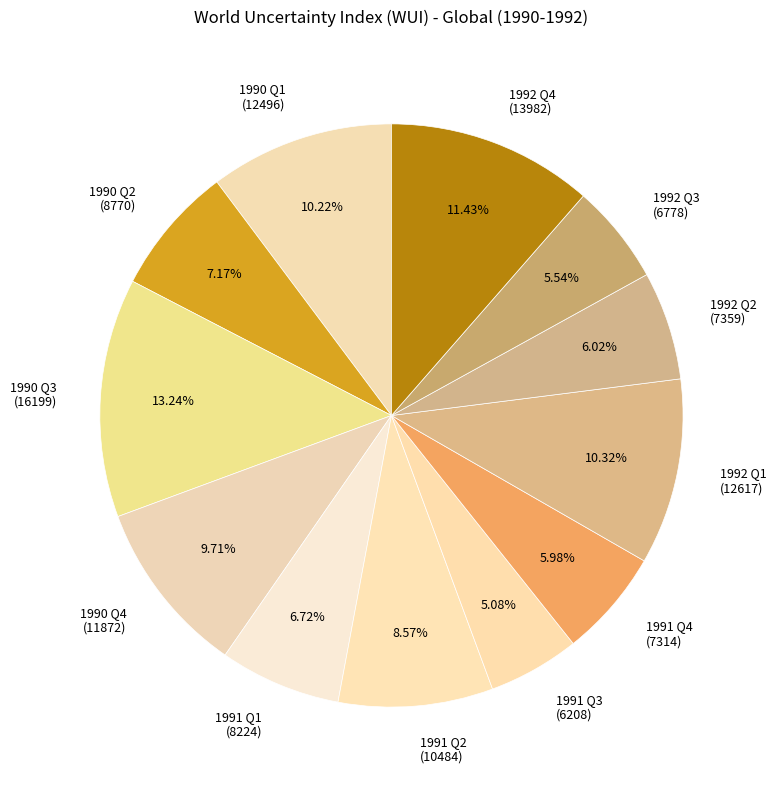

What percentage is the 1990 Q4 slice, to the nearest percent?

10%